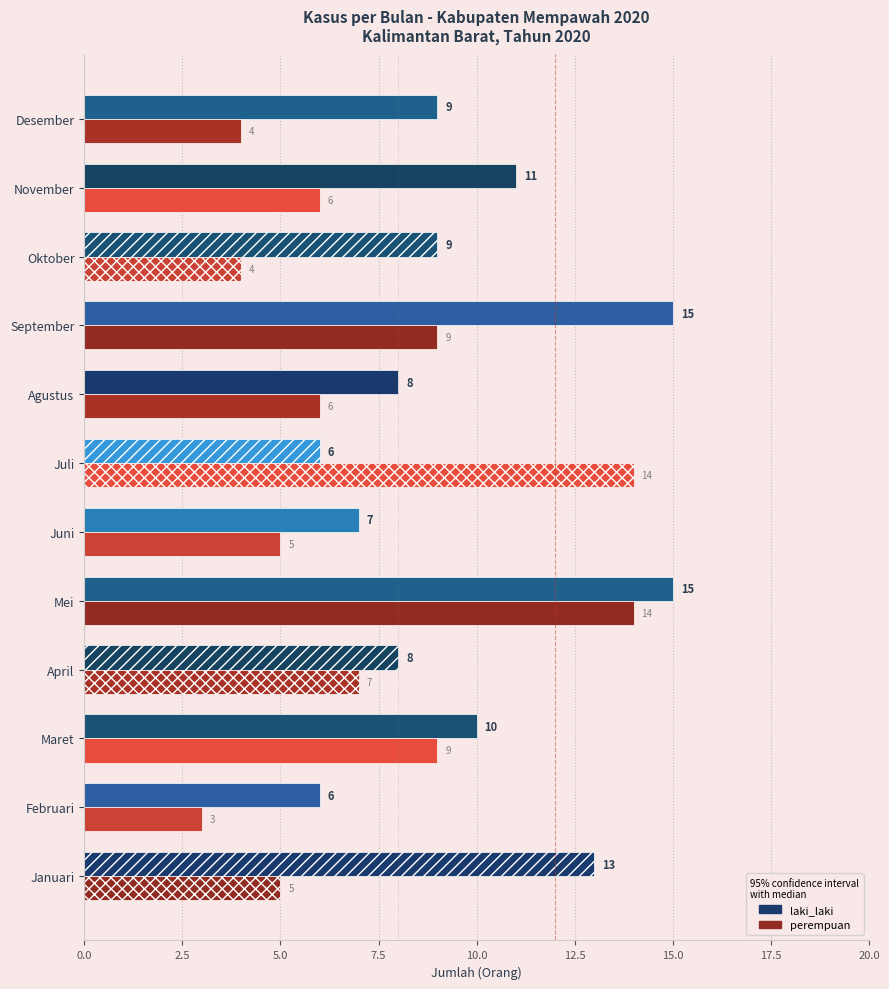

List the series in order of their overall mean, lowest first.

perempuan, laki_laki